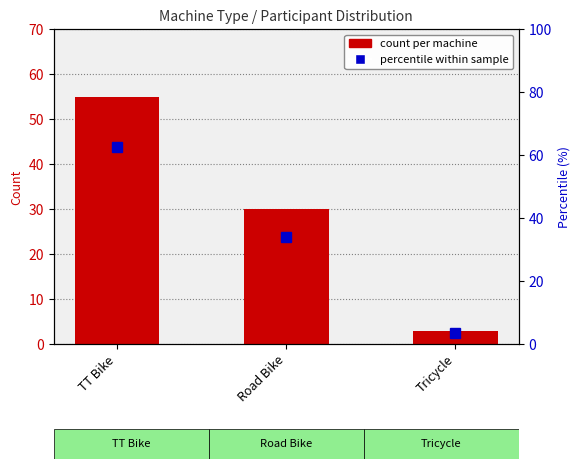

How many groups of bars are there?

3